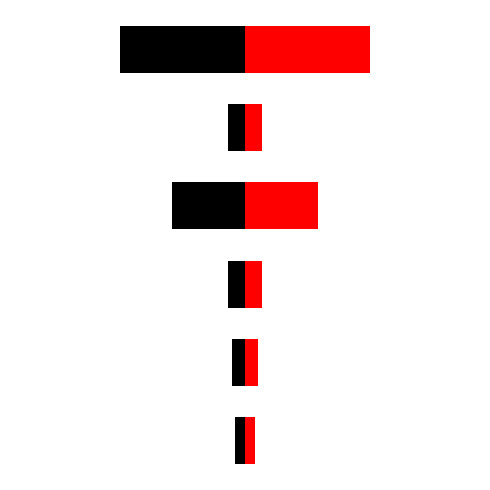

Is it true that Black equals -1.9 at 5?

True